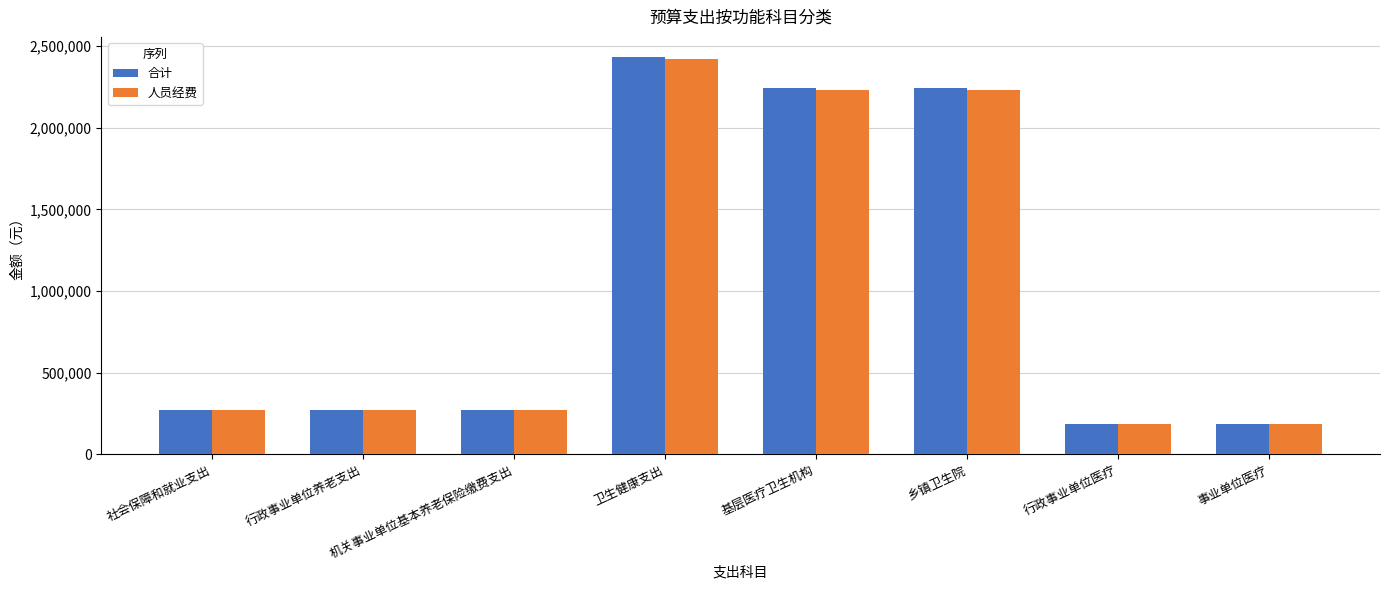

The value of 人员经费 at 机关事业单位基本养老保险缴费支出 is 271521.0. True or false?

True